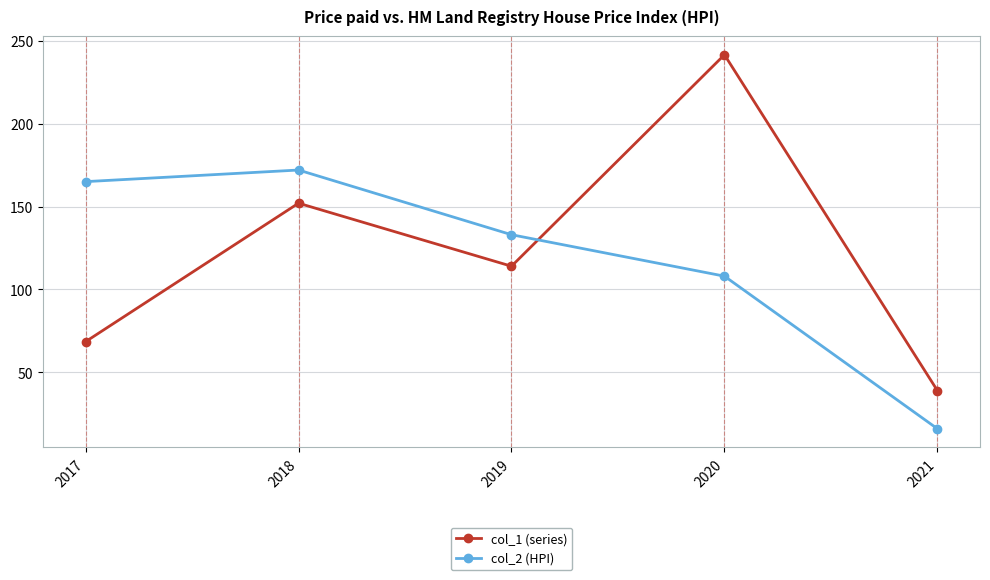

What is the sum of all col_1 (series) values?

615.0